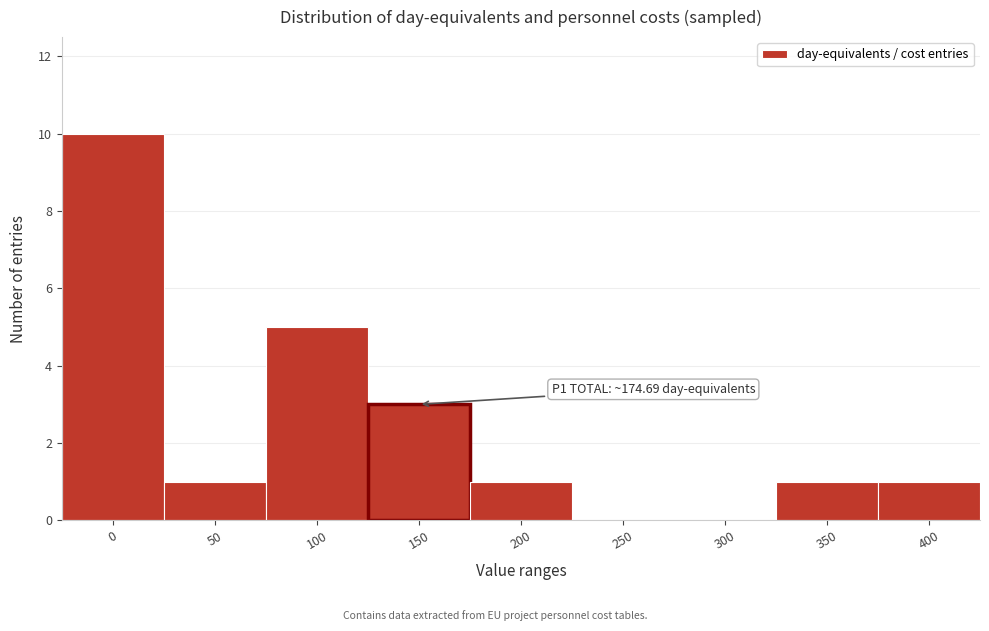

Reading left to right, extract all data points from this chart.

0=10	50=1	100=5	150=3	200=1	250=0	300=0	350=1	400=1